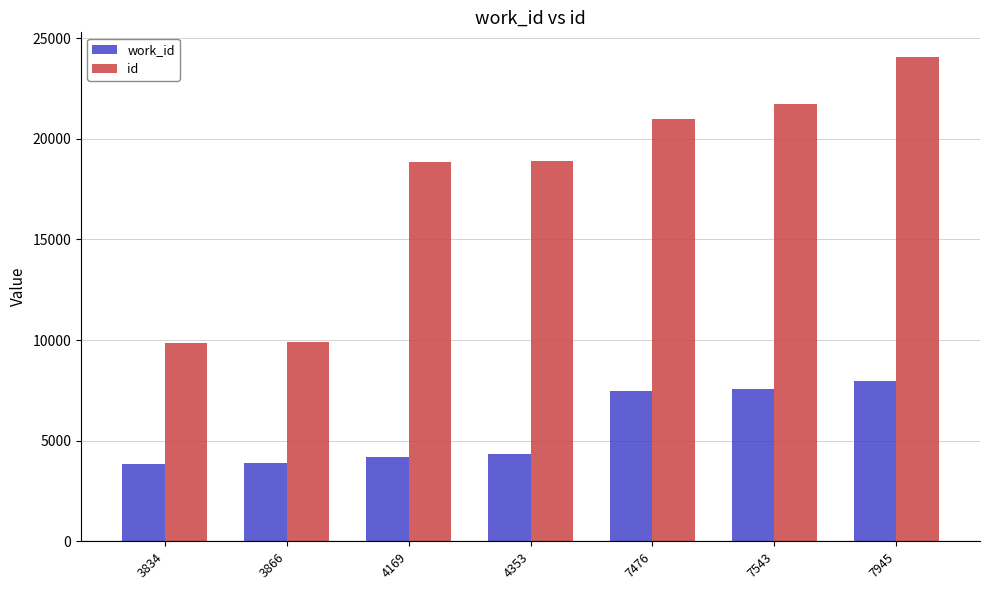

Rank the series at 4169 from highest to lowest value.

id, work_id